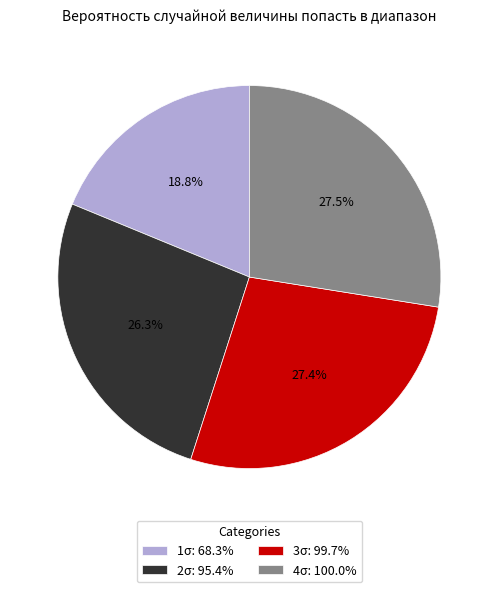

Is there any slice that represents more than half of the pie?

No